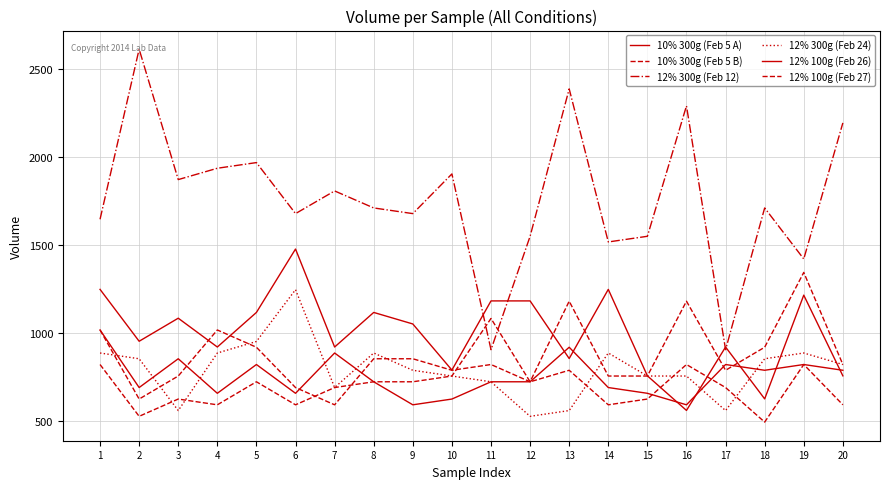

What value does the 12% 100g (Feb 27) series have at 16?

819.4